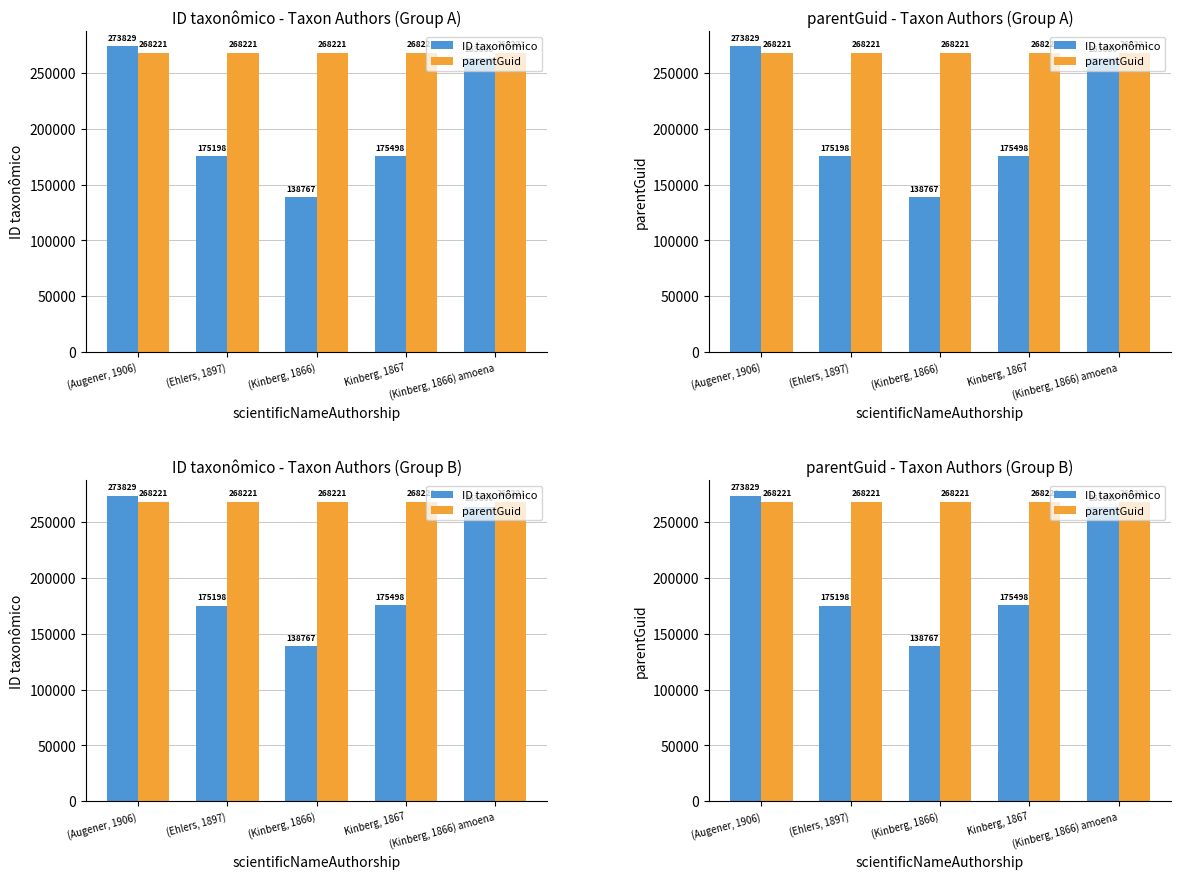

What position from the right is (Augener, 1906)?

5